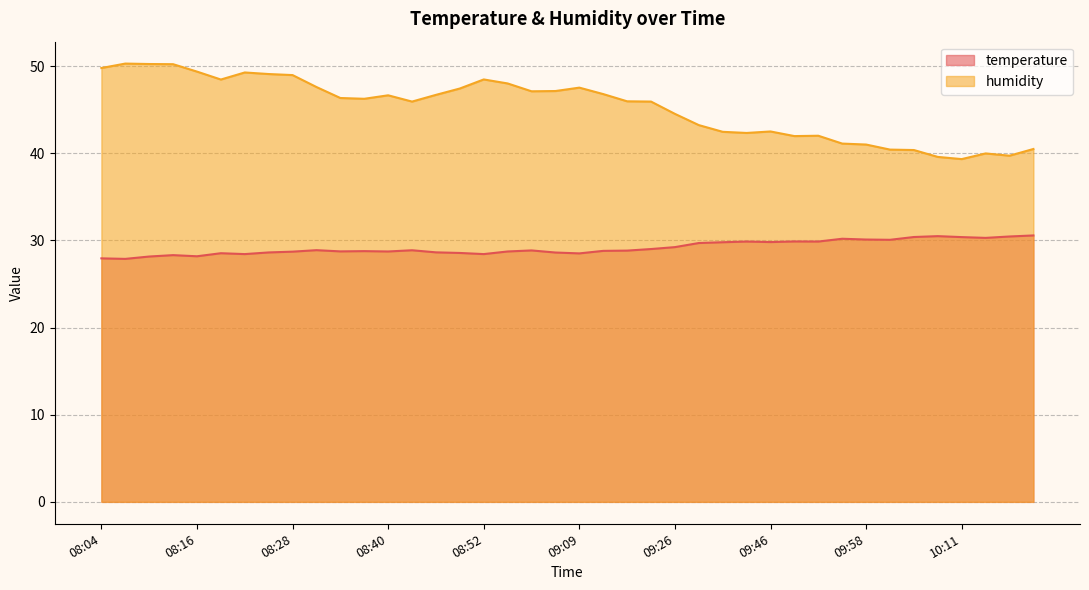

List the series in order of their overall mean, highest first.

humidity, temperature